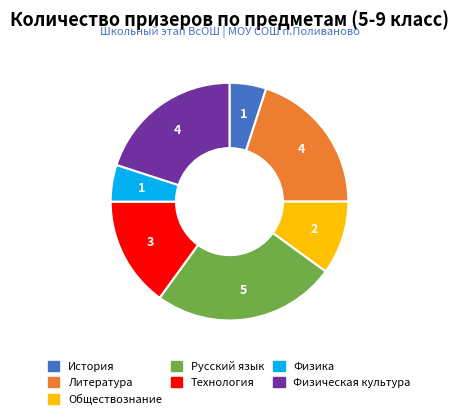

How many segments does this pie chart have?

7